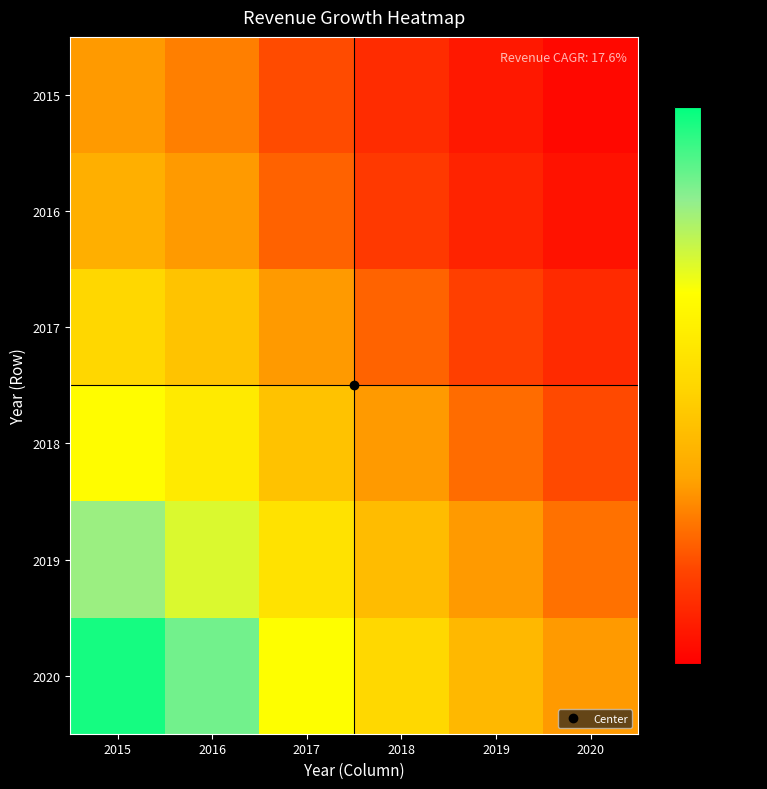

What is the difference between the highest and lowest values at 2017?

0.9